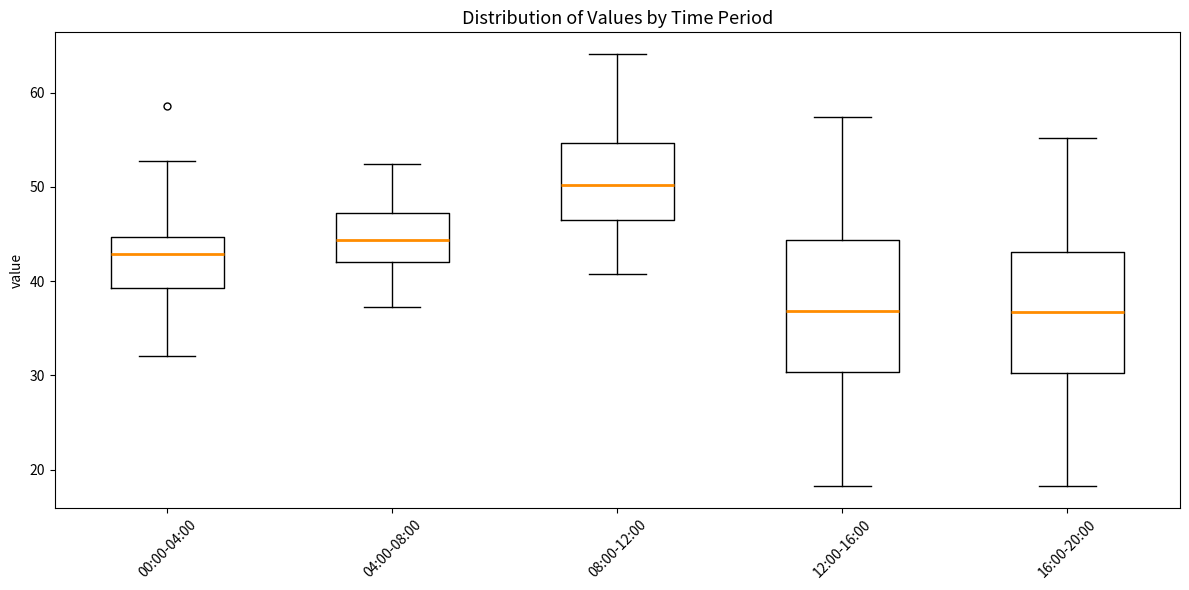

Reading left to right, read every box against the y-axis: the position of its median line, the range the box covers, and the ends of its whiskers. The values are not printed on the chart, so give them approximately, as read against the axis.

00:00-04:00: median 43, box 39 to 45, whiskers 32 to 53
04:00-08:00: median 44, box 42 to 47, whiskers 37 to 52
08:00-12:00: median 50, box 46 to 55, whiskers 41 to 64
12:00-16:00: median 37, box 30 to 44, whiskers 18 to 57
16:00-20:00: median 37, box 30 to 43, whiskers 18 to 55